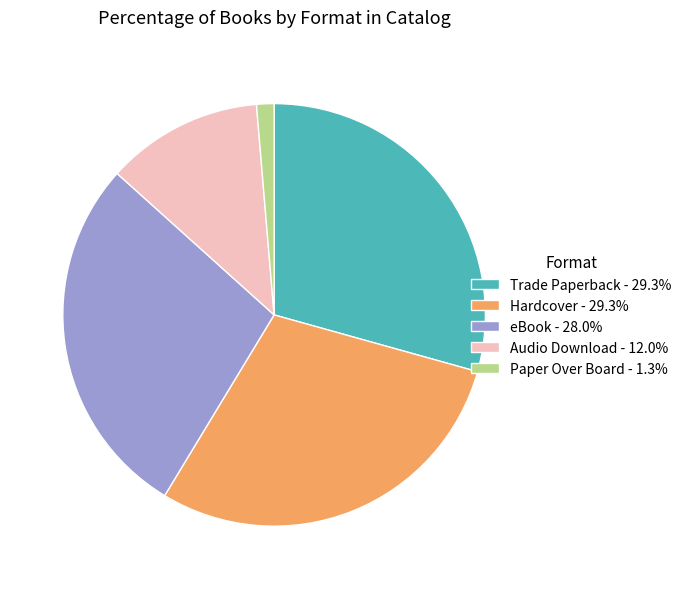

Does any single category account for the majority?

No